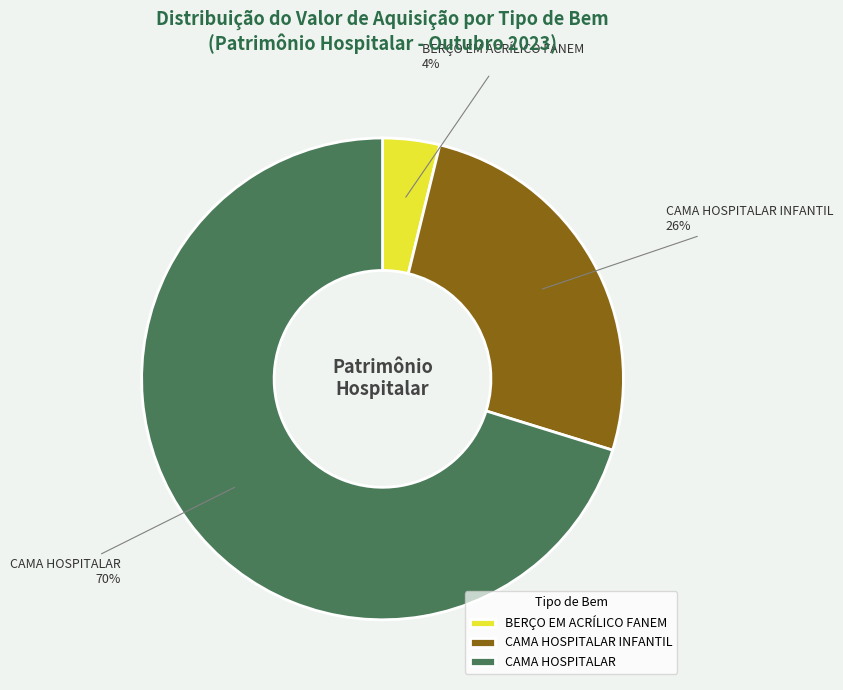

Which category has the biggest portion of the pie?

CAMA HOSPITALAR